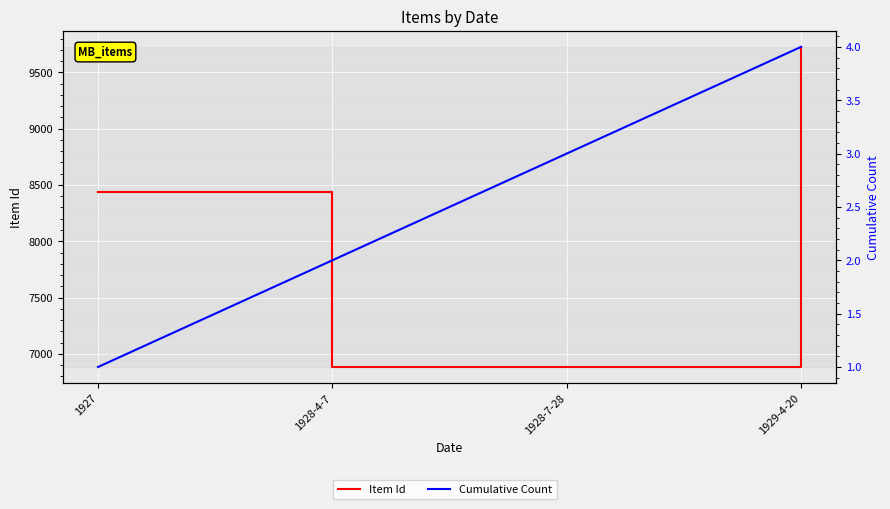

How many interior local valleys does the Item Id series have?

1